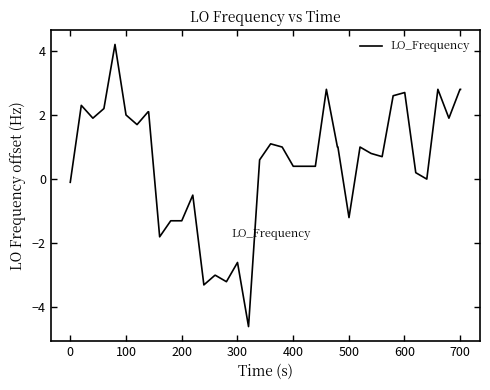

What is the smallest value displayed?

-4.6